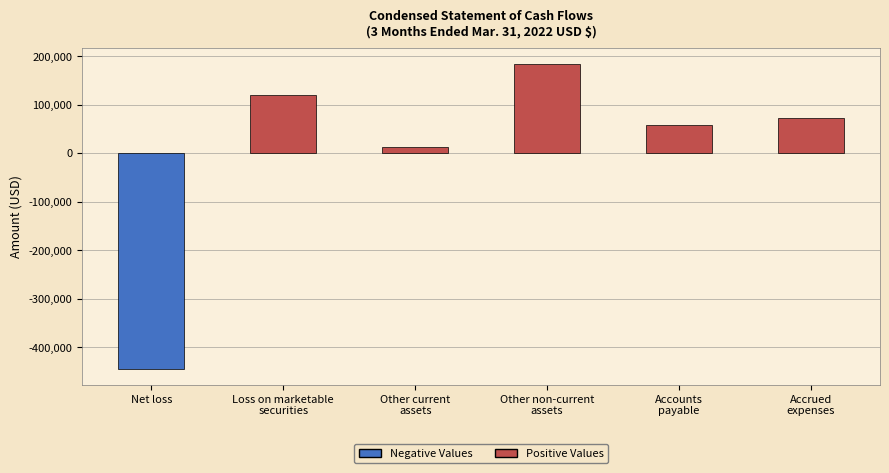

At which category does the chart reach its minimum across all series?

Net loss